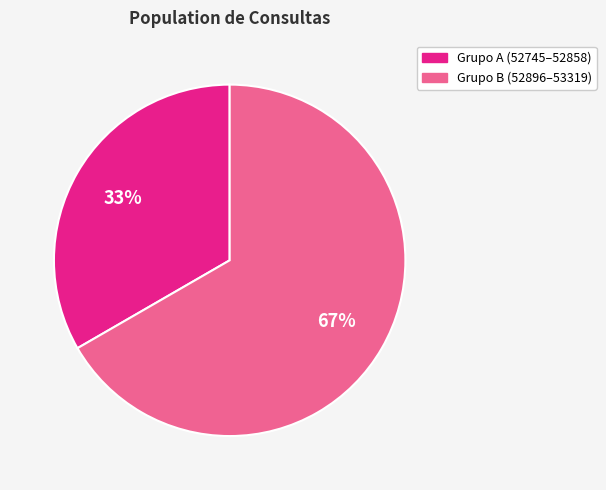

To the nearest percent, what is the average slice percentage?

50%